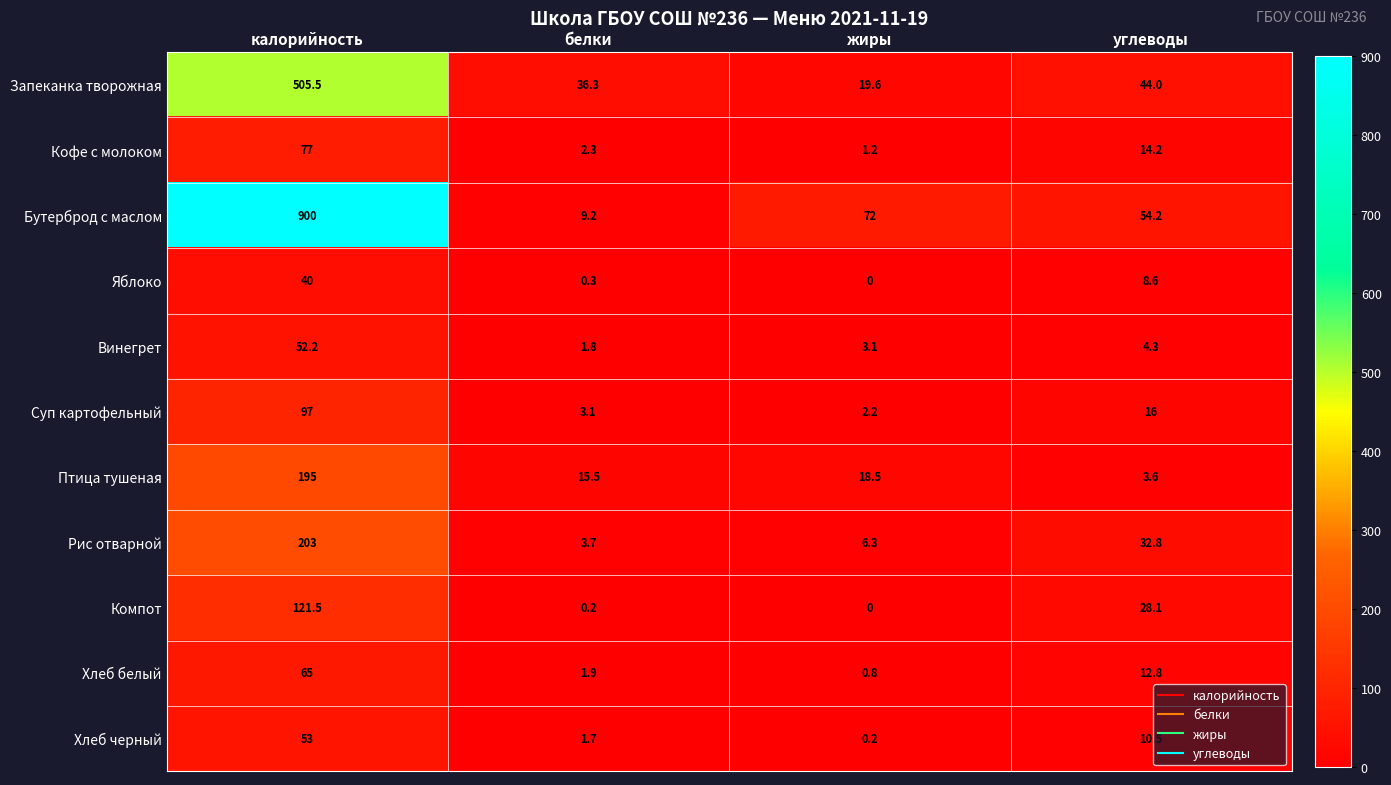

List the series in order of their peak value, lowest first.

Яблоко, Винегрет, Хлеб черный, Хлеб белый, Кофе с молоком, Суп картофельный, Компот, Птица тушеная, Рис отварной, Запеканка творожная, Бутерброд с маслом